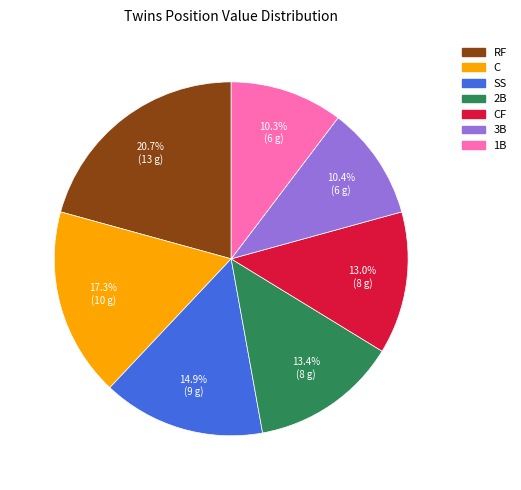

Does any single category account for the majority?

No